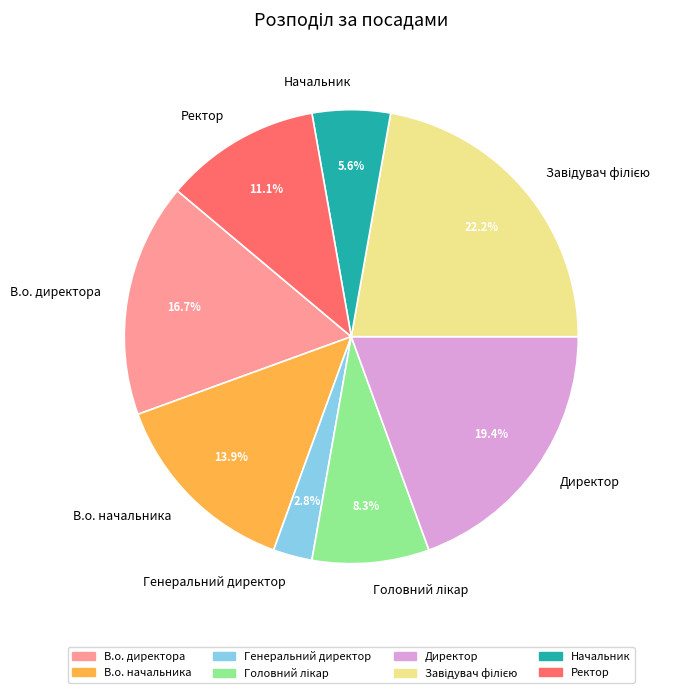

To the nearest percent, what is the difference between the largest and smallest slice percentages?

19%